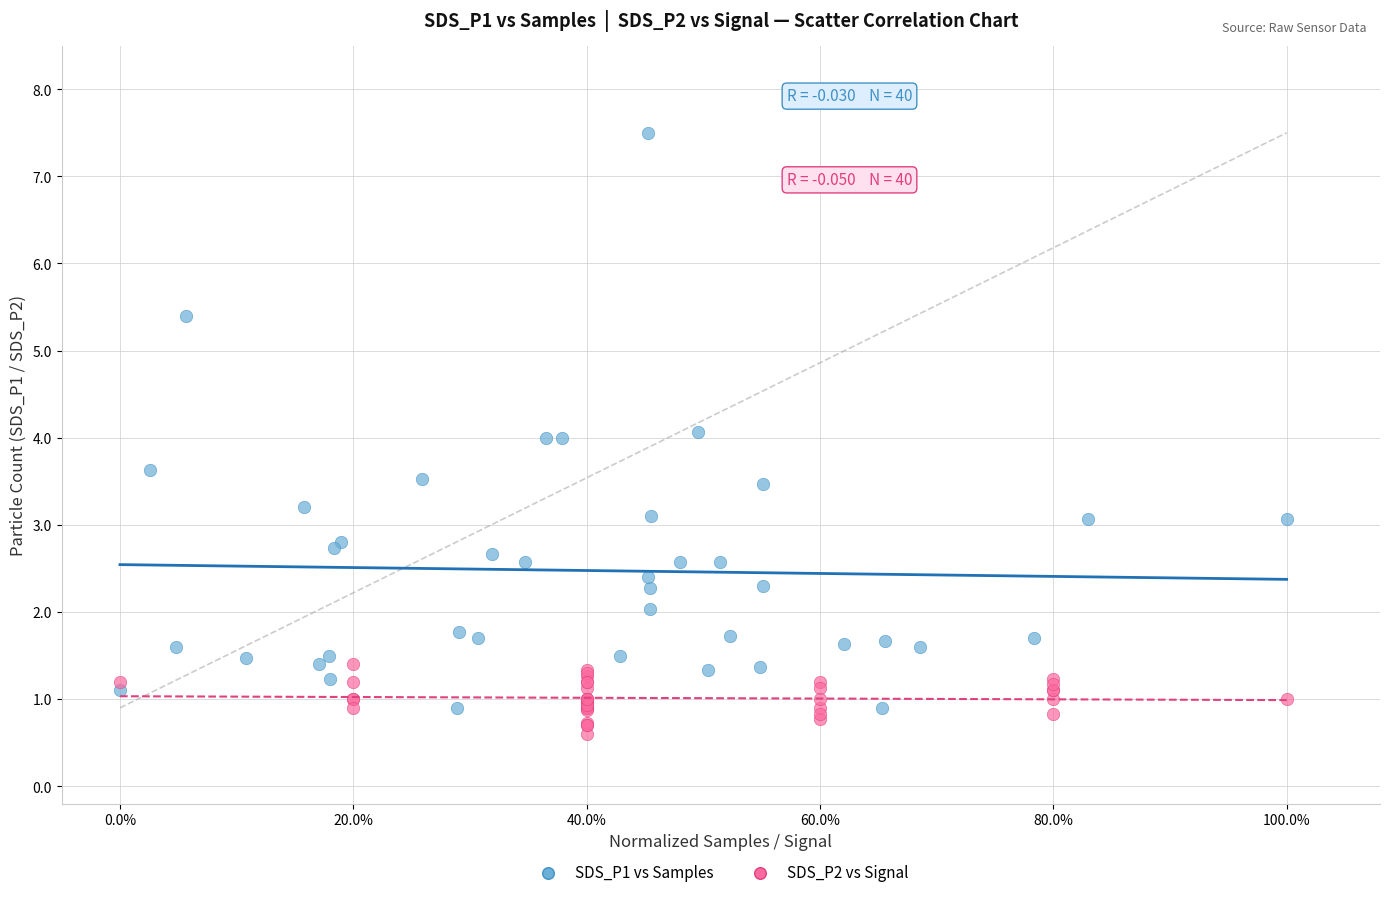

Which series has the largest Y range (max minus min)?

SDS_P1 vs Samples